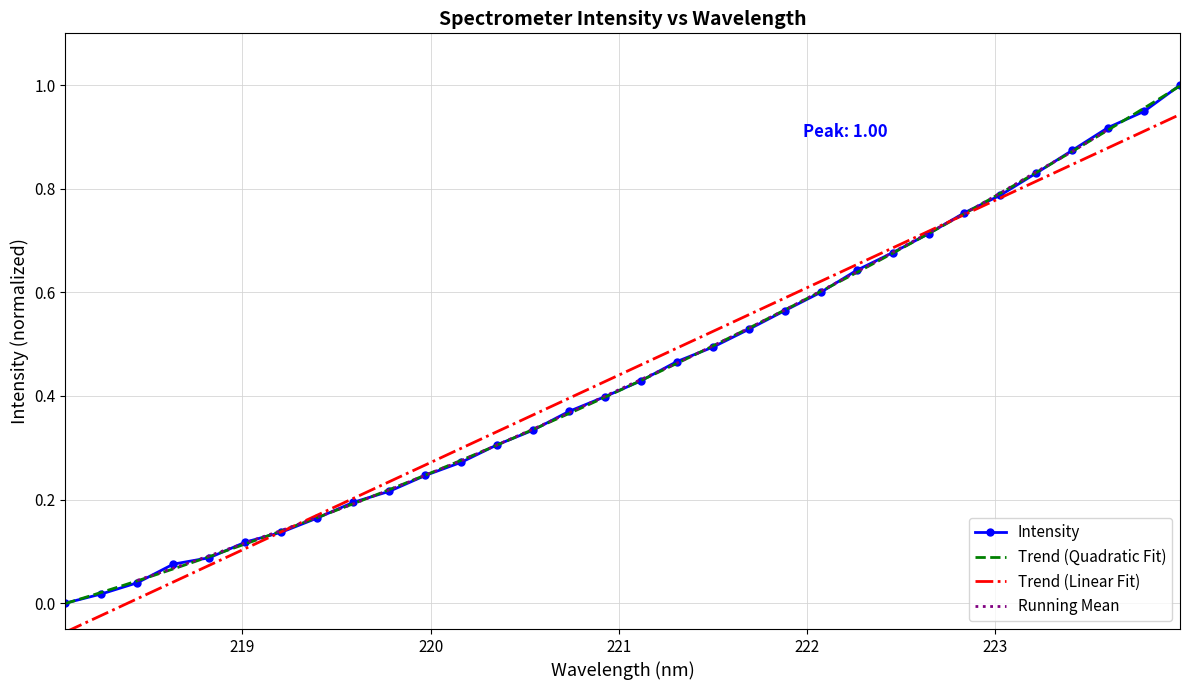

What is the sum of the values at 221.4993 and 223.2172?

1.3